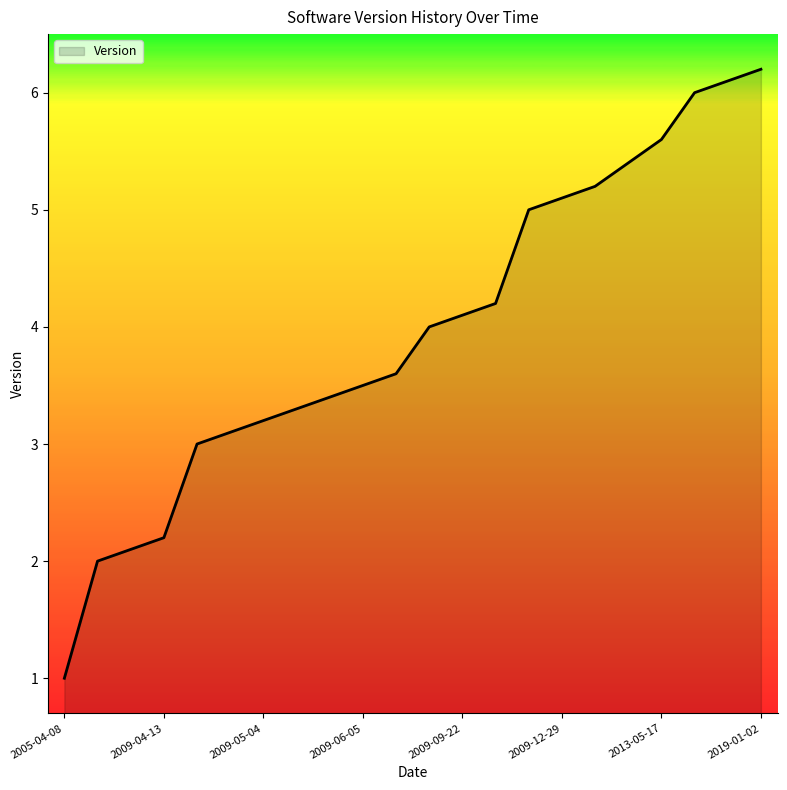

What is the difference between the maximum and minimum values?

5.2